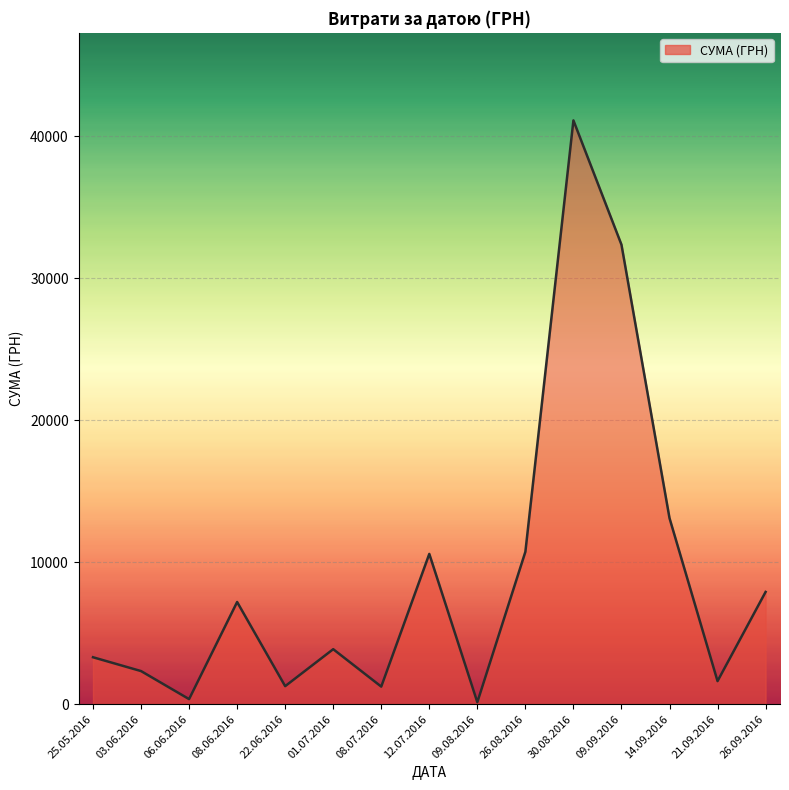

Approximately how many times larger is the value at 12.07.2016 compared to 26.08.2016?

1.0